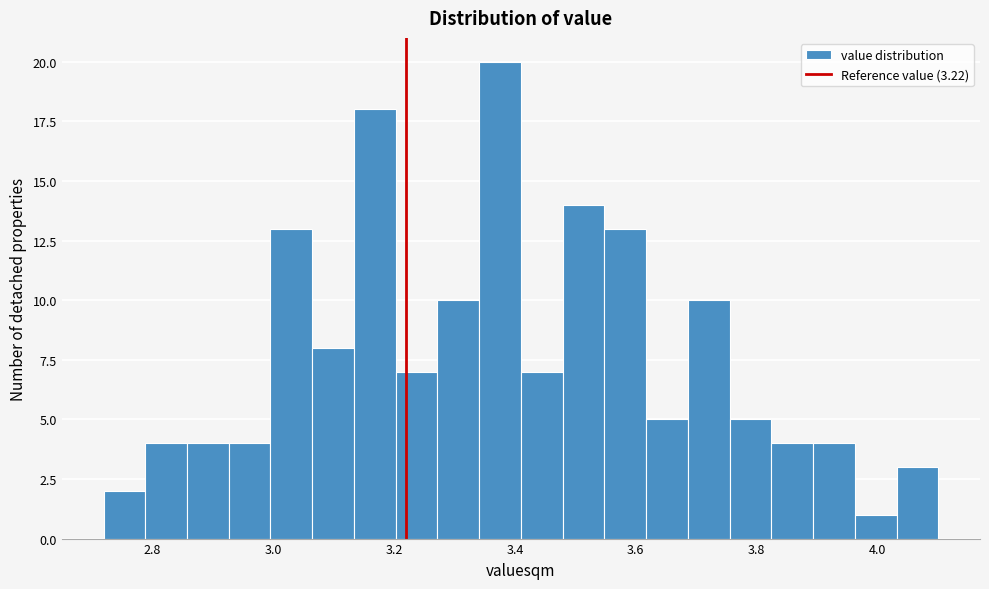

Read against the x-axis, roughly where is the centre of the tallest bar?

3.38